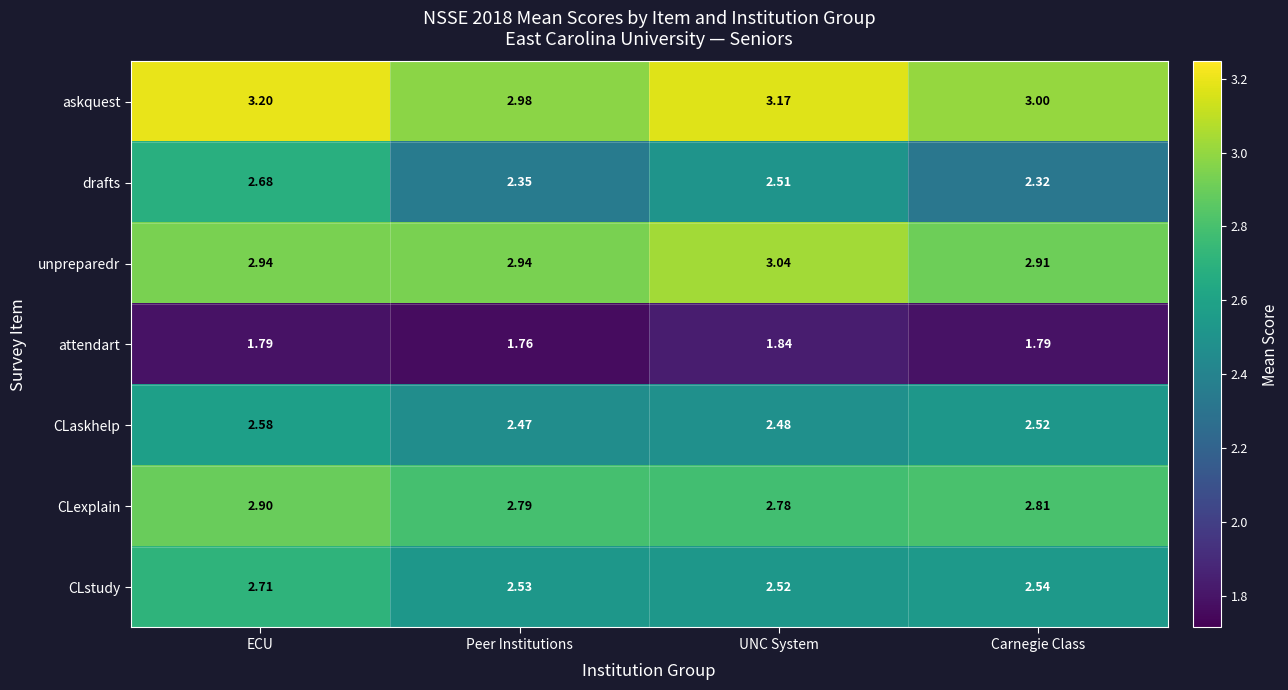

Which series has the largest total across all categories?

askquest